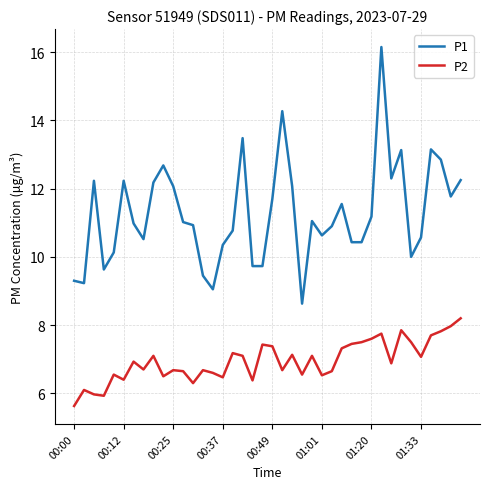

Which series has the largest total across all categories?

P1